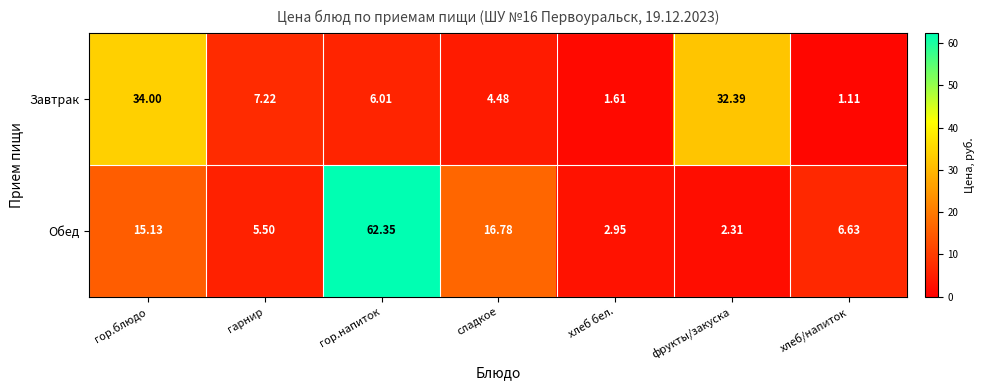

Which category has the highest value across all series?

гор.напиток